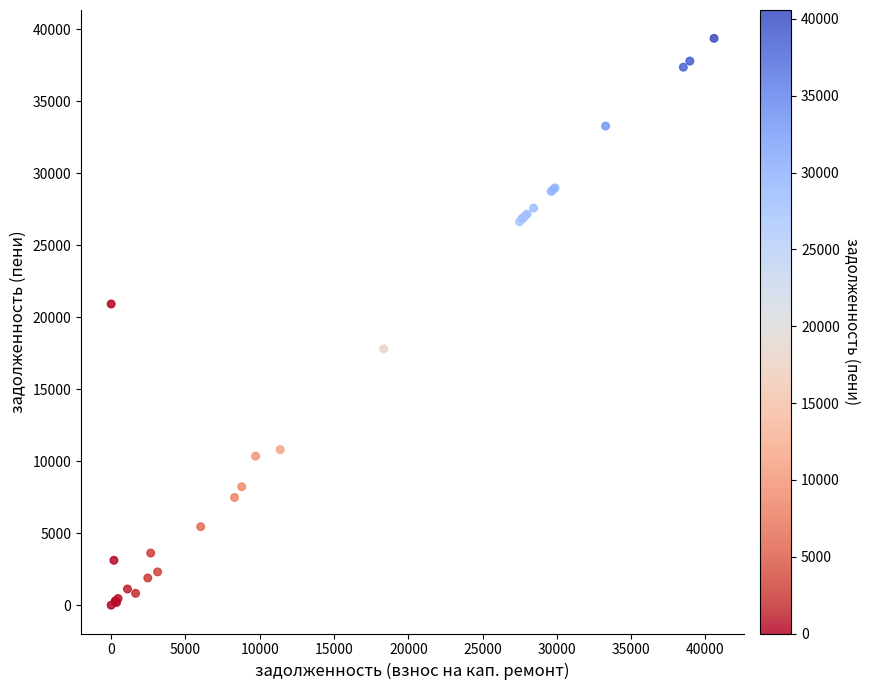

What Y value in the scatter plot is closest to 19684?

20918.2